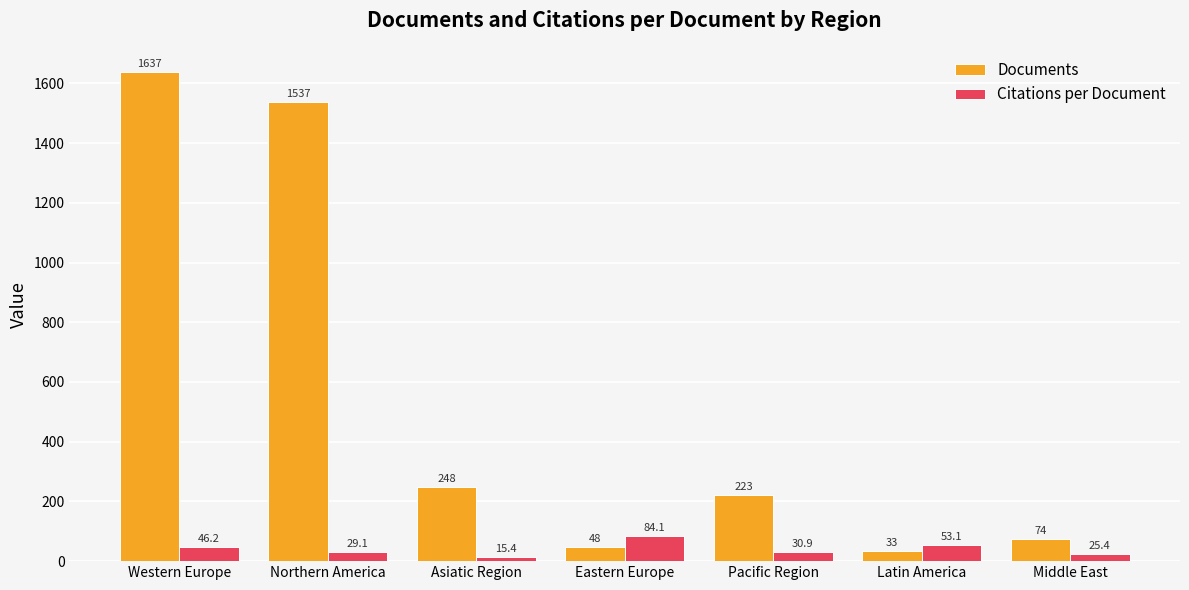

What is the total value across all series at Asiatic Region?

263.4